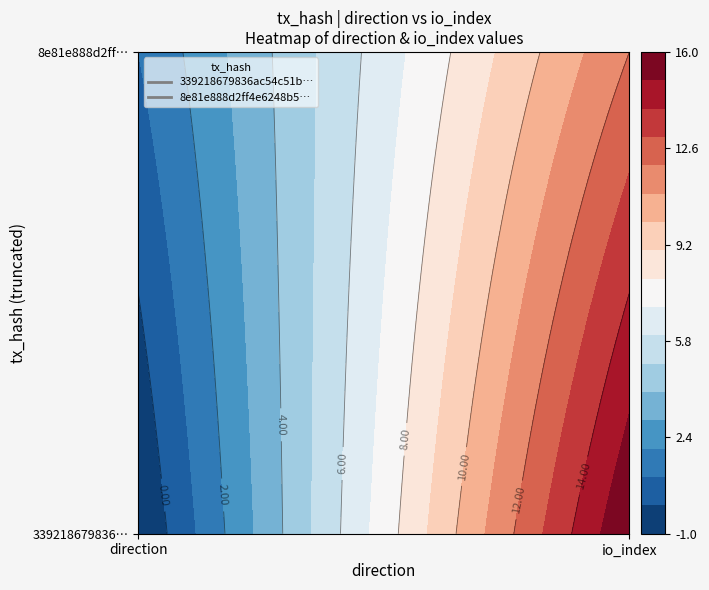

How many 339218679836ac54c51bde15a6f19132ddc503b values are between -1 and 16?

2